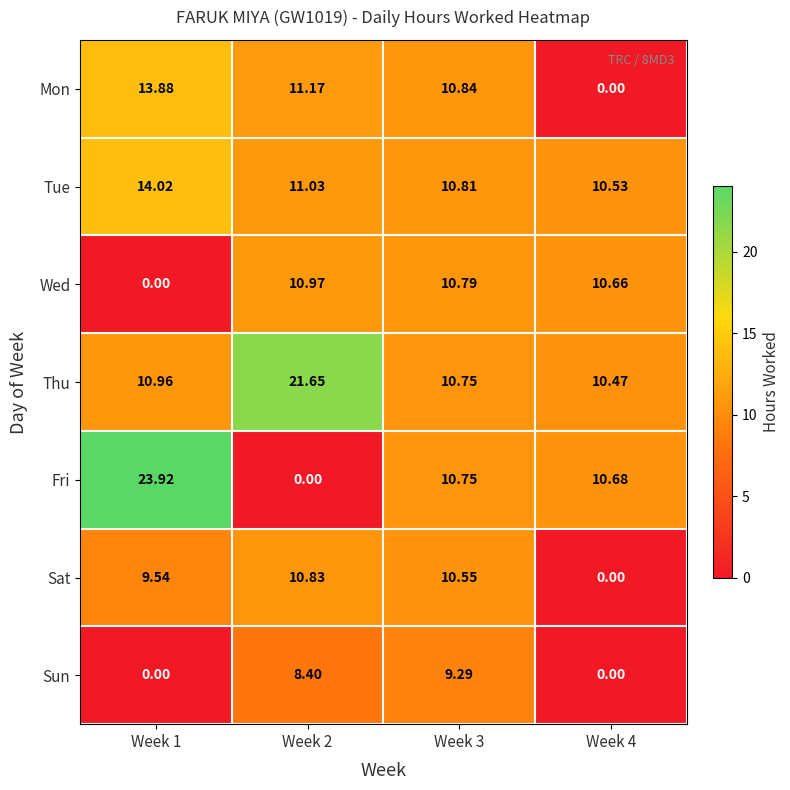

How many series are shown in this chart?

7